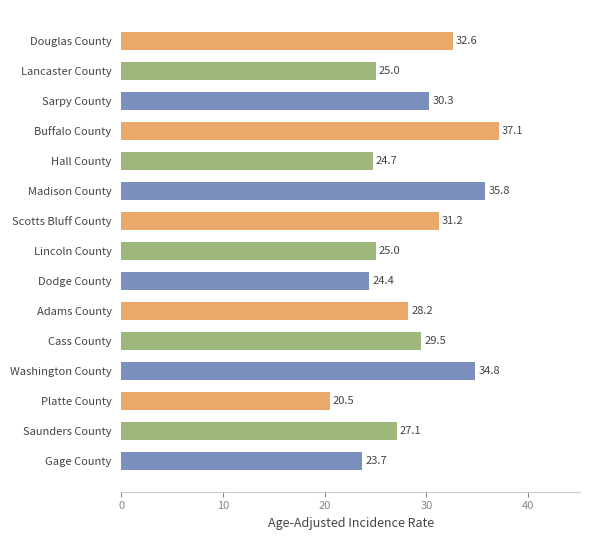

What position from the top is Madison County?

6